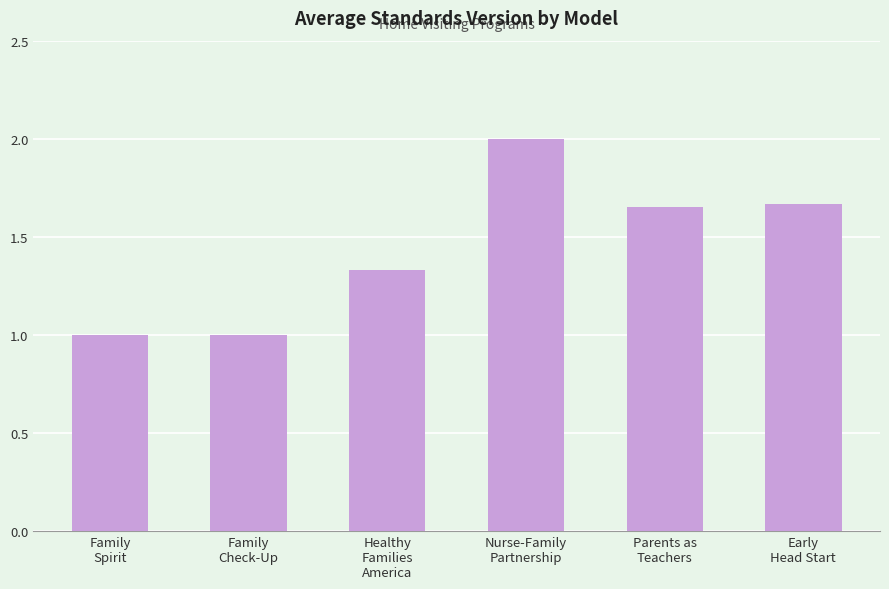

What is the maximum value shown in the chart?

2.0